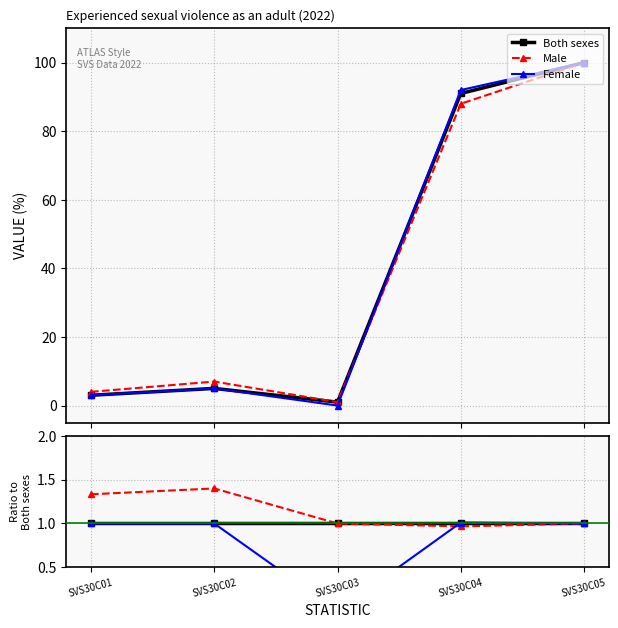

Is it true that Female equals 1.0 at SVS30C01?

True